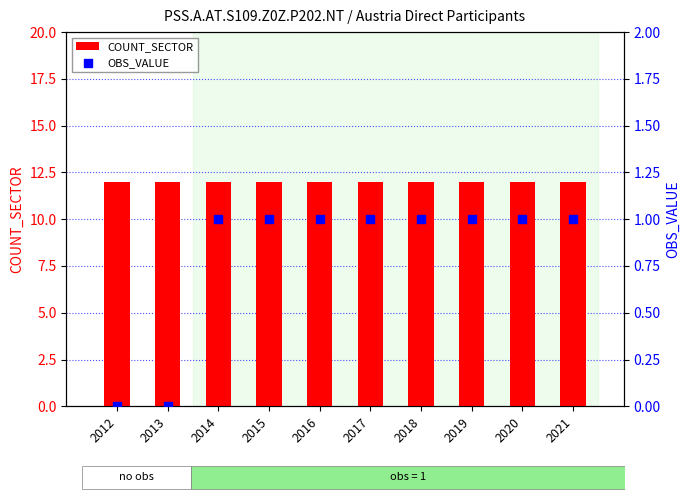

Which series has the largest total across all categories?

COUNT_SECTOR